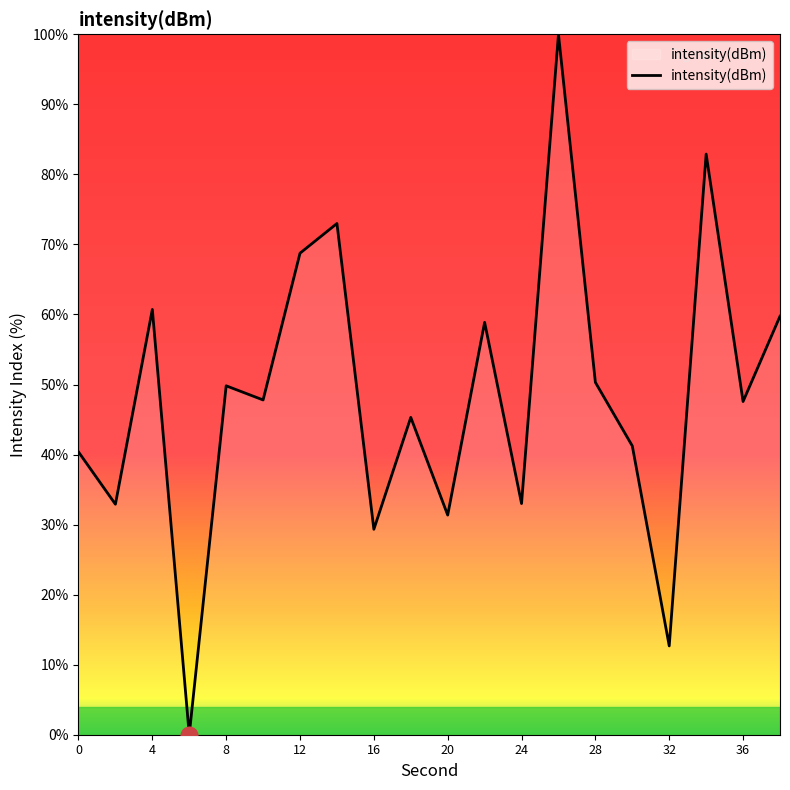

What is the maximum value shown in the chart?

100.0